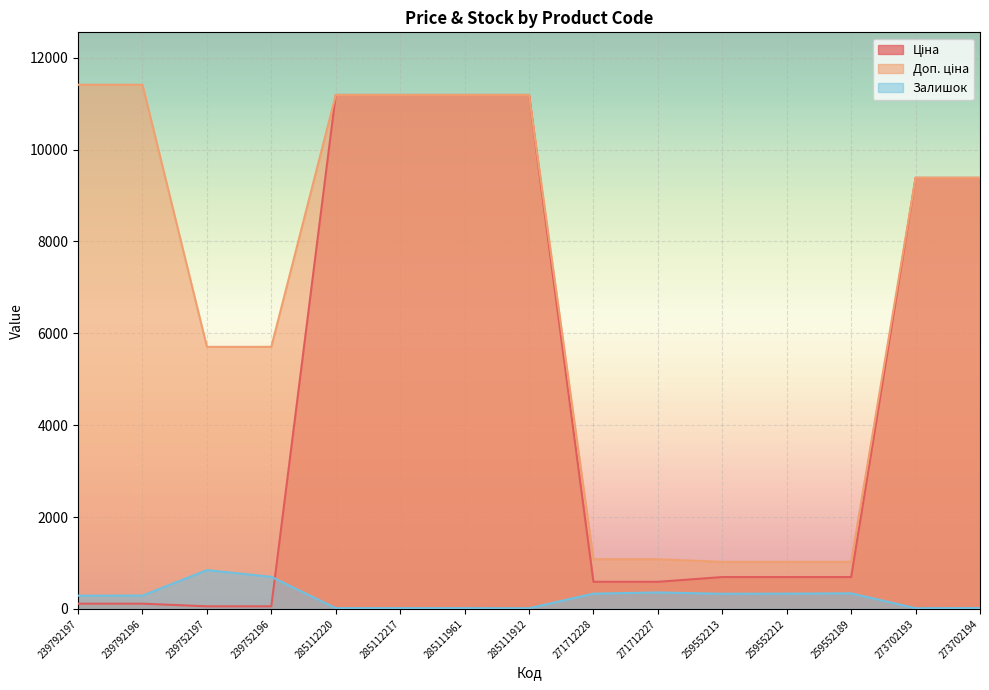

Reading left to right, extract all data points from this chart.

Ціна: 239792197=114.1	239792196=114.1	239752197=57.0	239752196=57.0	285112220=11188.2	285112217=11188.2	285111961=11188.2	285111912=11188.2	271712228=589.9	271712227=589.9	259552213=693.7	259552212=693.7	259552189=693.7	273702193=9384.0	273702194=9384.0
Доп. ціна: 239792197=11410.0	239792196=11410.0	239752197=5705.0	239752196=5705.0	285112220=11188.2	285112217=11188.2	285111961=11188.2	285111912=11188.2	271712228=1081.7	271712227=1081.7	259552213=1024.6	259552212=1024.6	259552189=1024.6	273702193=9384.0	273702194=9384.0
Залишок: 239792197=289.0	239792196=290.0	239752197=845.0	239752196=698.0	285112220=17.0	285112217=17.0	285111961=17.0	285111912=15.0	271712228=333.0	271712227=359.0	259552213=330.0	259552212=333.0	259552189=339.0	273702193=16.0	273702194=18.0